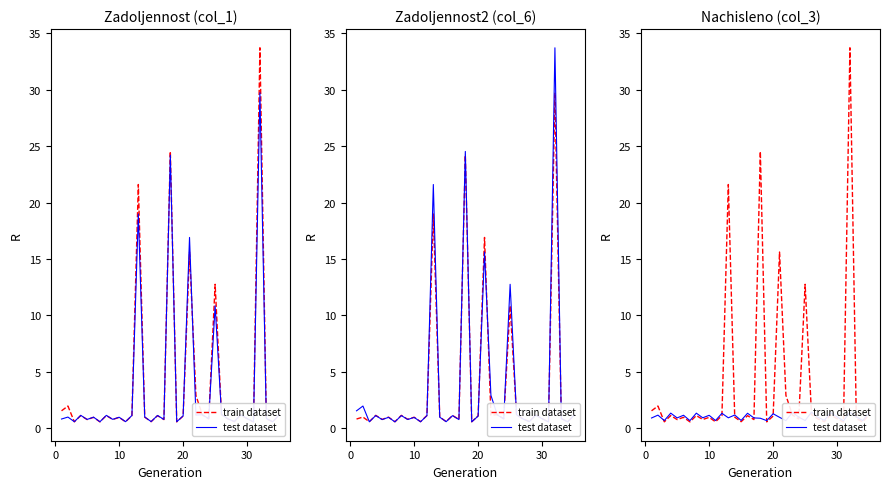

True or false: test dataset has more than 2 points higher than both neighbors.

True